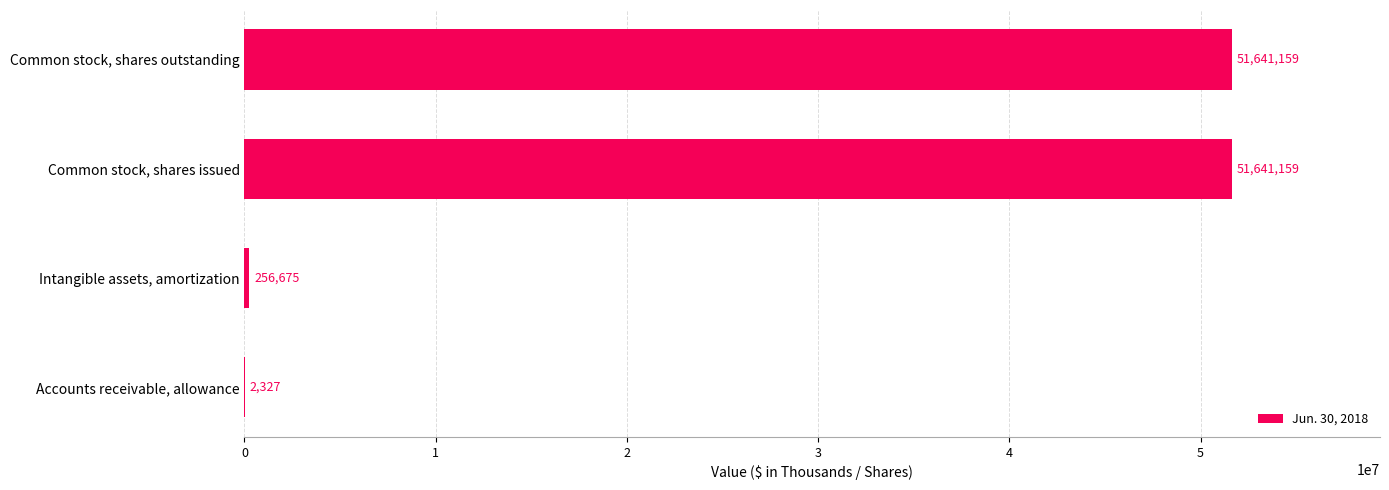

Reading top to bottom, extract all data points from this chart.

Common stock, shares outstanding=51641159	Common stock, shares issued=51641159	Intangible assets, amortization=256675	Accounts receivable, allowance=2327